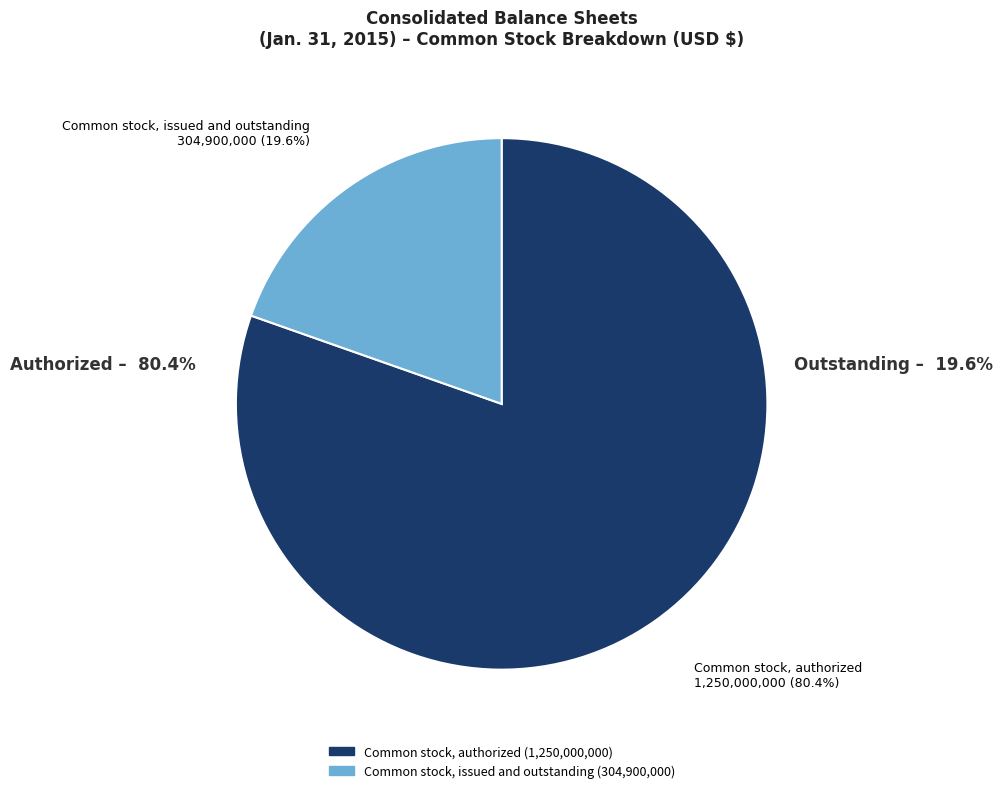

How many segments does this pie chart have?

2